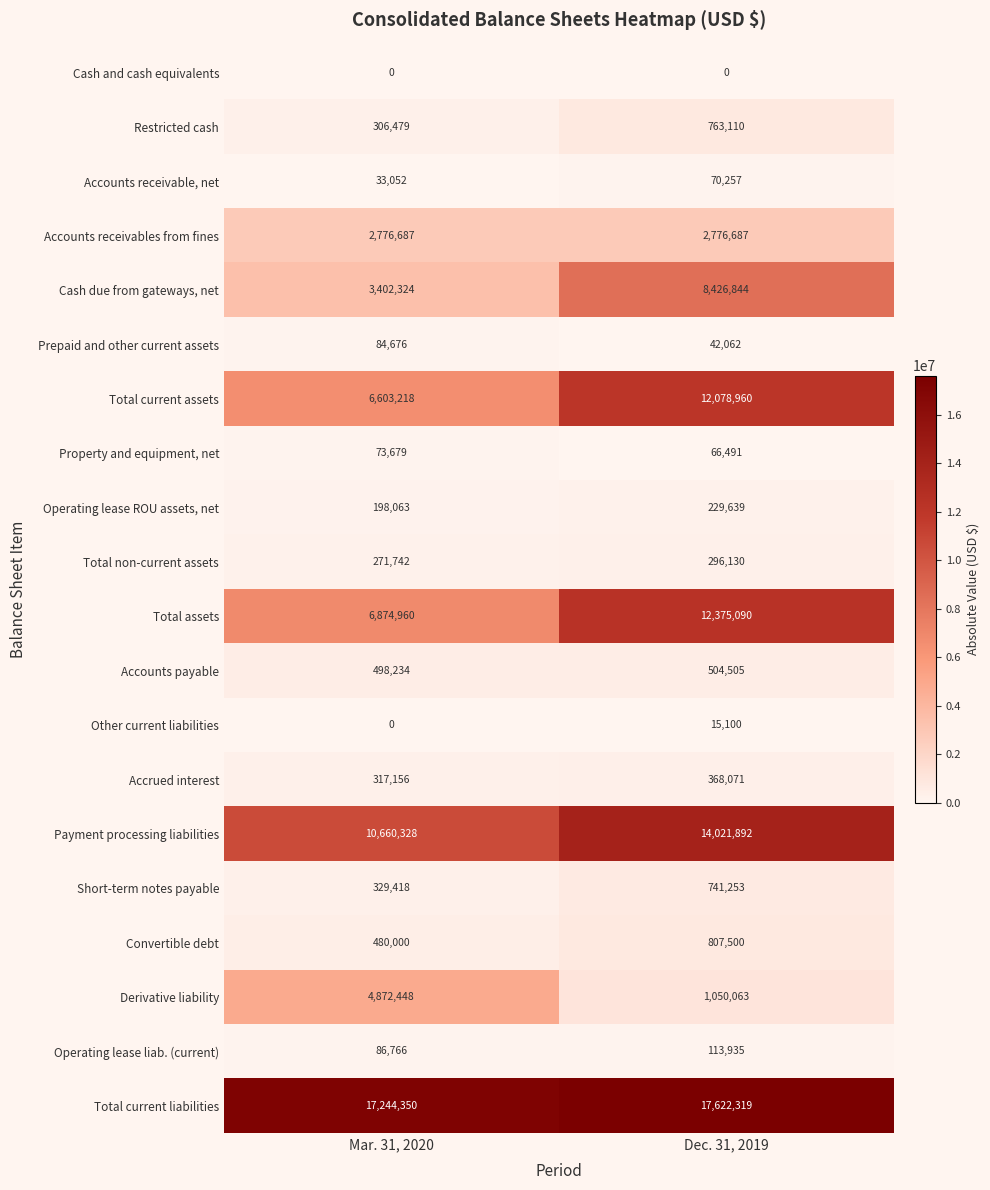

What is the greatest value displayed?

17622319